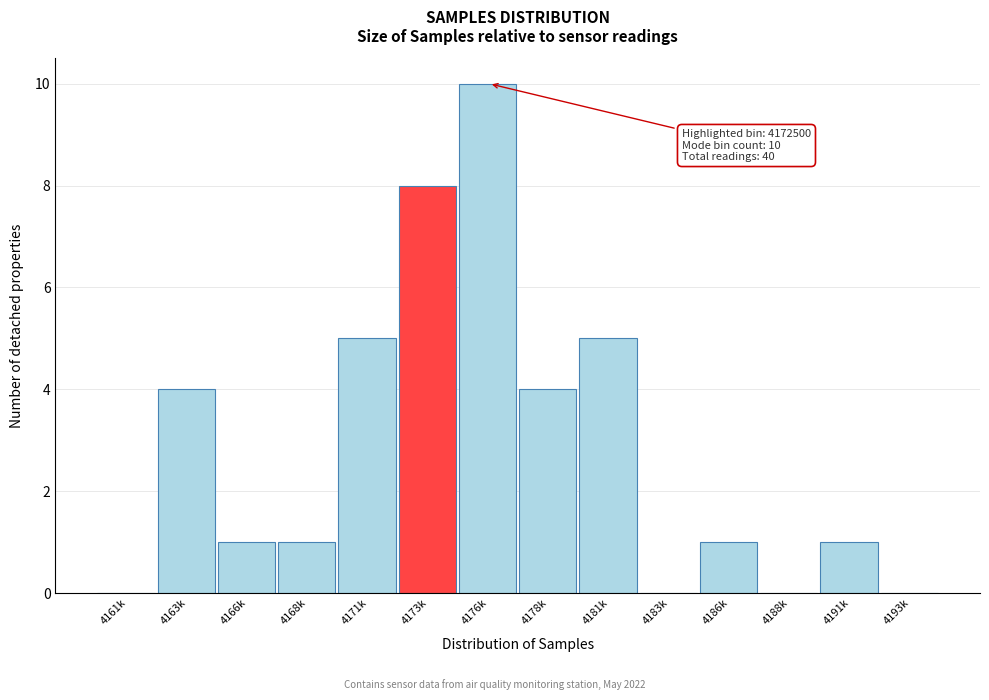

Reading left to right, transcribe all the data shown in this chart.

4161k=0	4163k=4	4166k=1	4168k=1	4171k=5	4173k=8	4176k=10	4178k=4	4181k=5	4183k=0	4186k=1	4188k=0	4191k=1	4193k=0